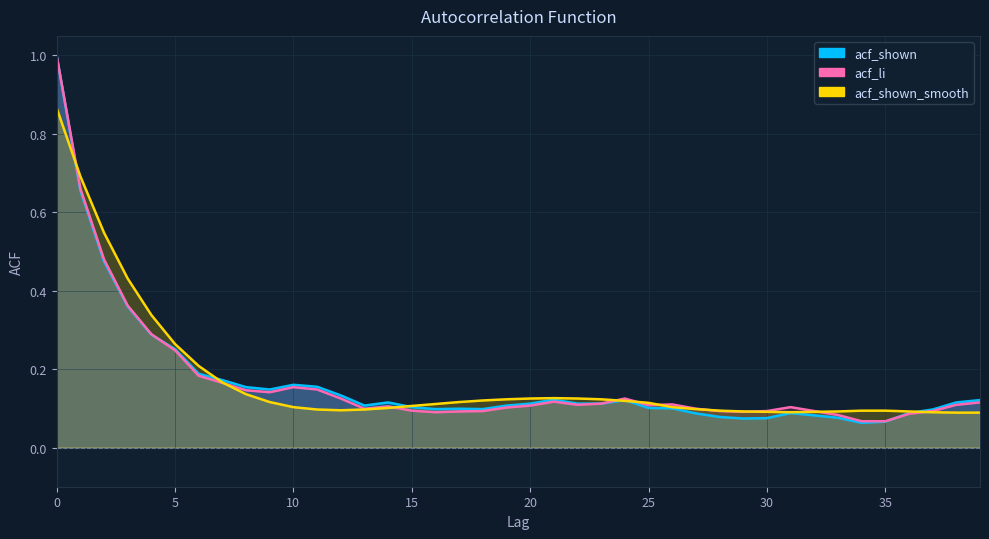

What is the minimum value shown in the chart?

0.1